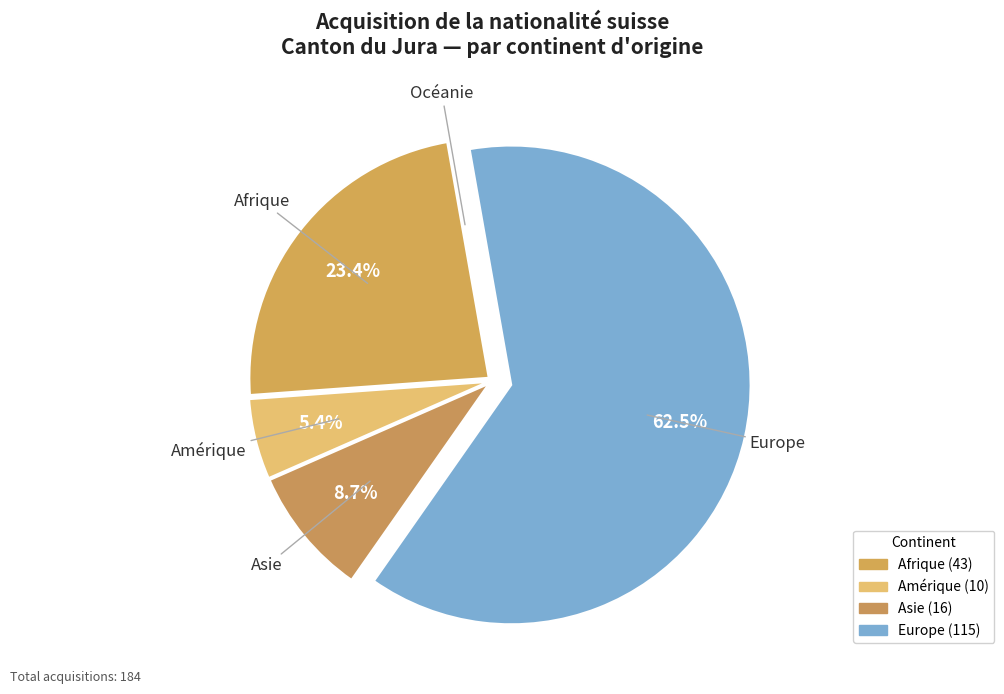

Which slice is the largest?

Europe